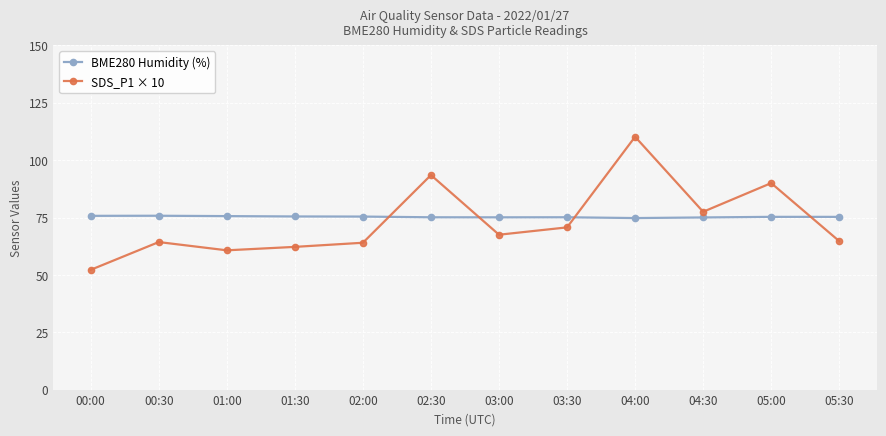

Is the value of BME280 Humidity (%) at 03:30 greater than the value of SDS_P1 × 10 at 05:00?

No